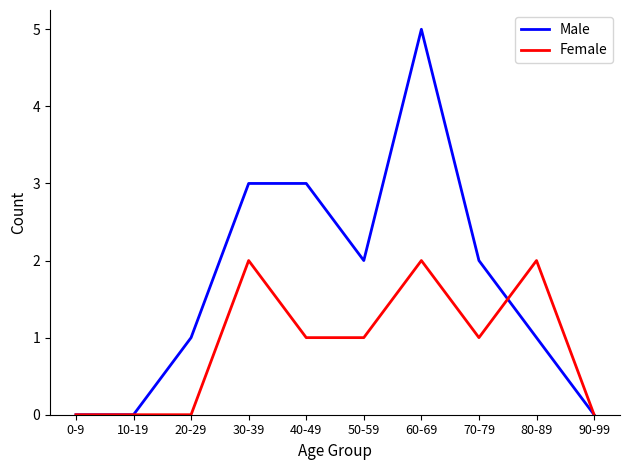

Which series changed the most between 60-69 and 90-99?

Male